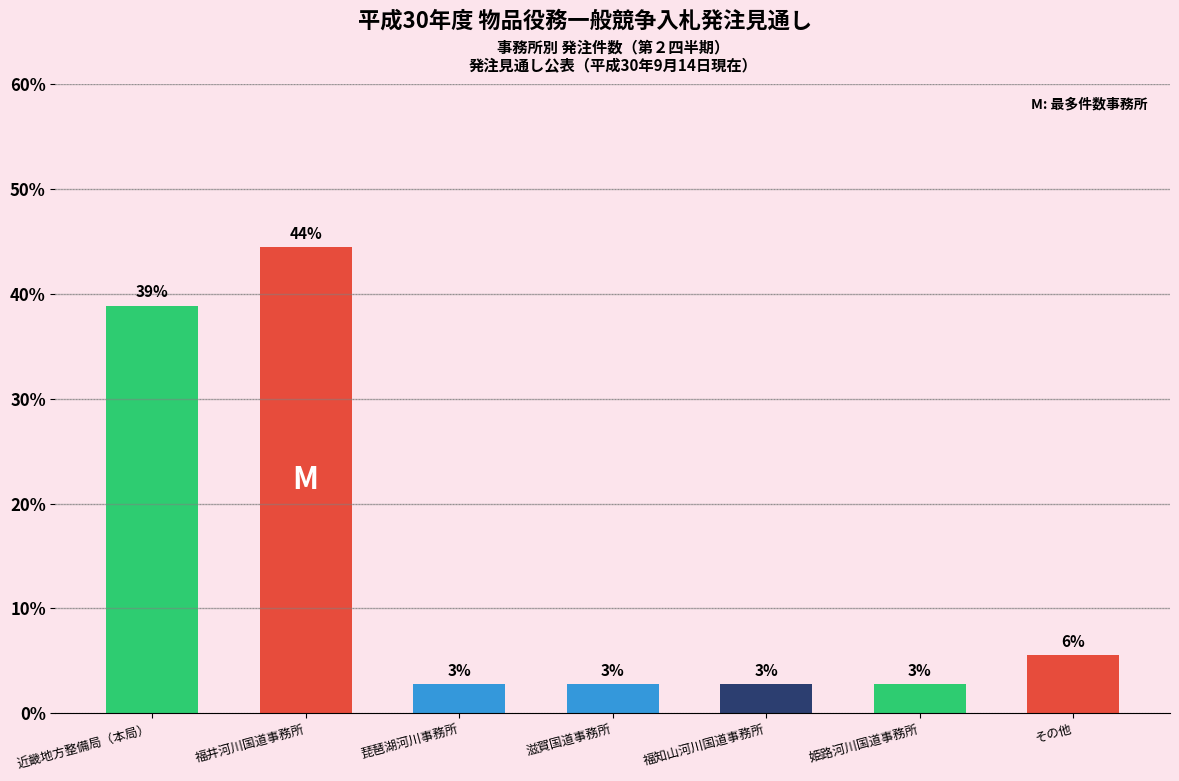

Is it true that the value at 福知山河川国道事務所 is 2.8?

True